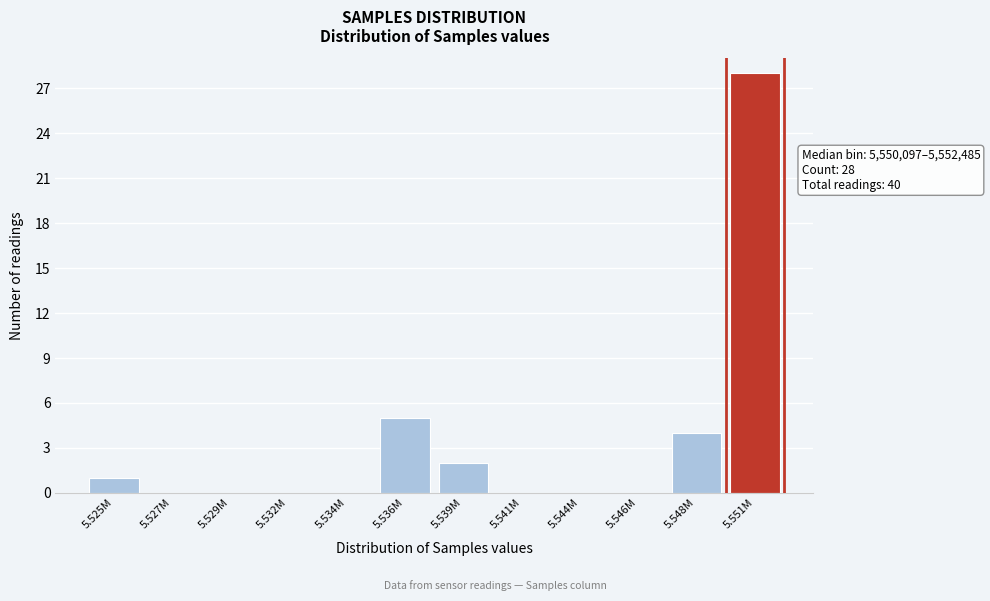

Reading left to right, list all the values displayed in this chart.

5.525M=1	5.527M=0	5.529M=0	5.532M=0	5.534M=0	5.536M=5	5.539M=2	5.541M=0	5.544M=0	5.546M=0	5.548M=4	5.551M=28